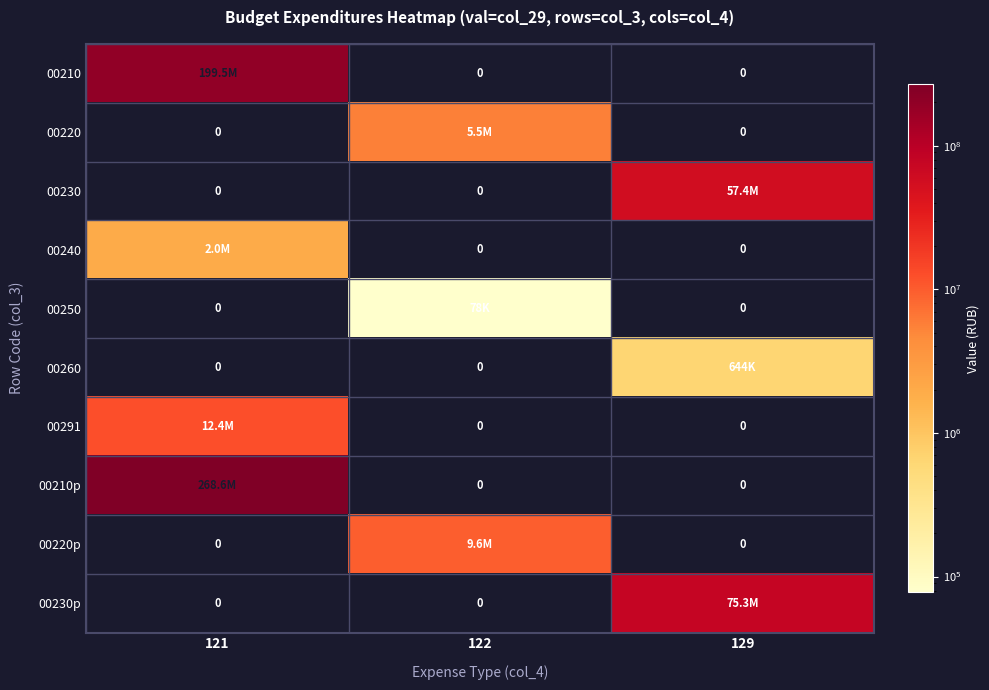

What is the sum of all 00210 values?

199520254.9